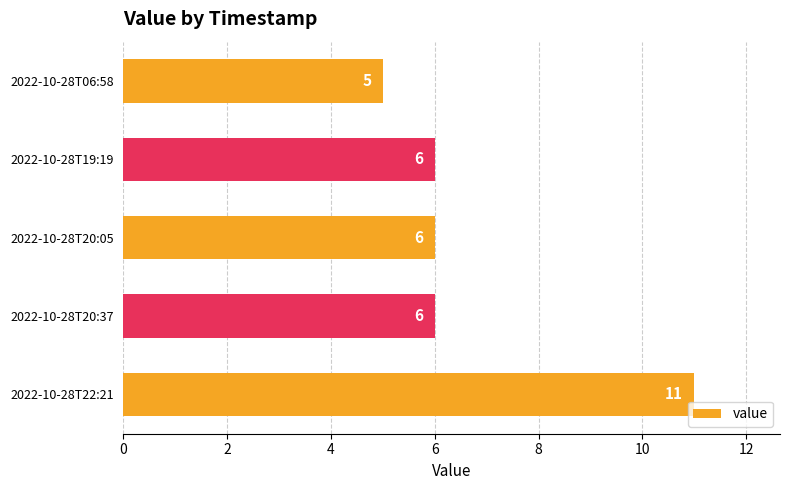

What is the label of the 2nd bar from the top?

2022-10-28T19:19